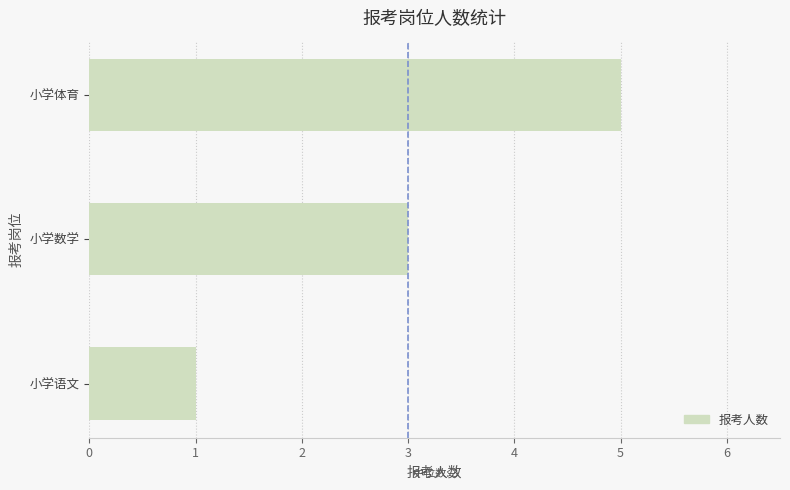

List the labels in order of value, largest first.

小学体育, 小学数学, 小学语文